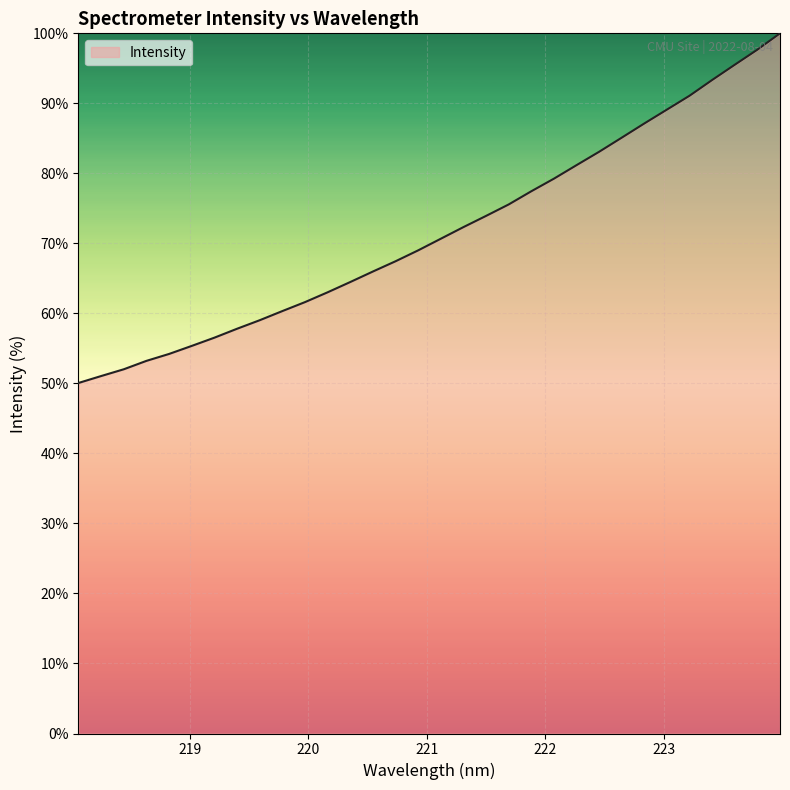

What is the smallest value displayed?

50.1